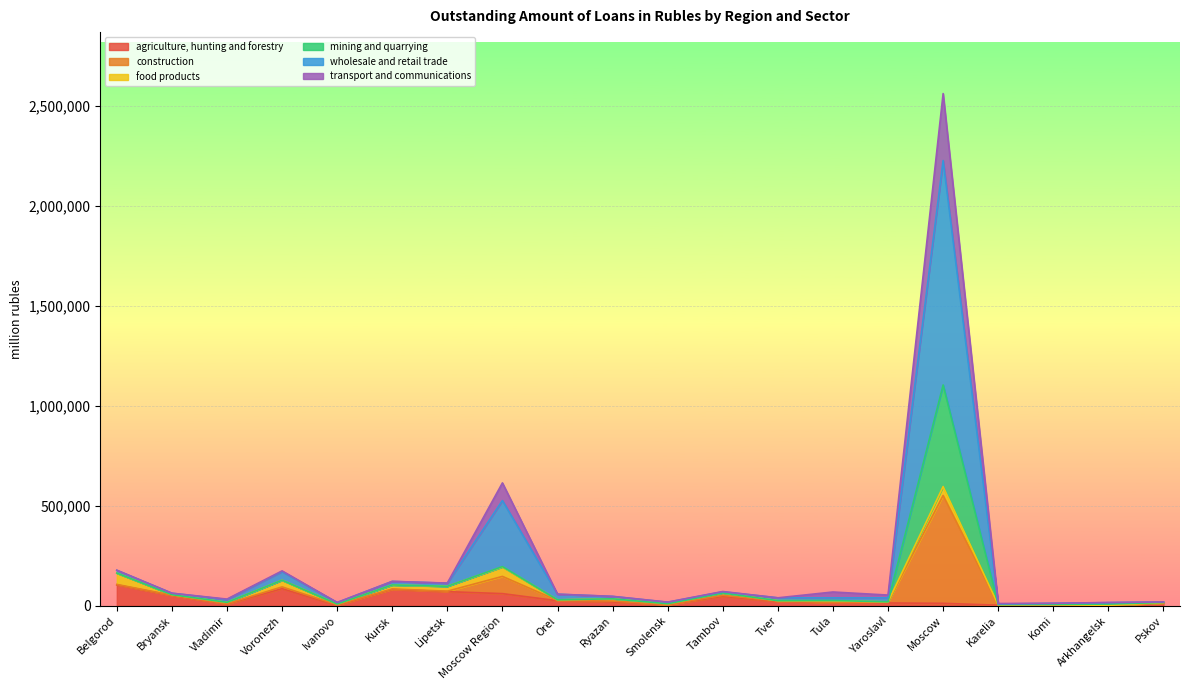

At which category is the sum across all series the highest?

Moscow